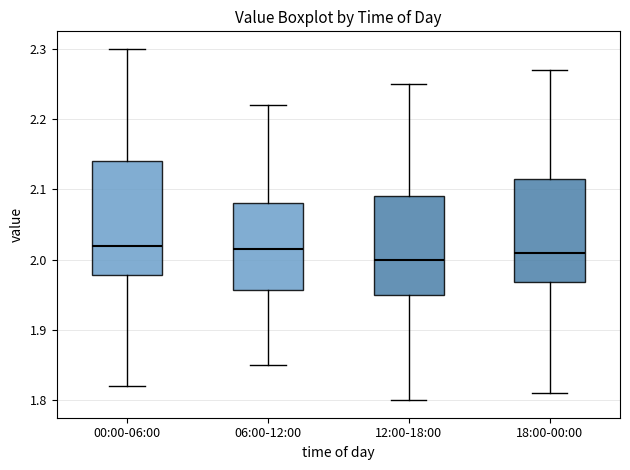

Where is the upper edge of the box for 18:00-00:00 on the y-axis? The values are not printed on the chart, so give them approximately, as read against the axis.

2.12